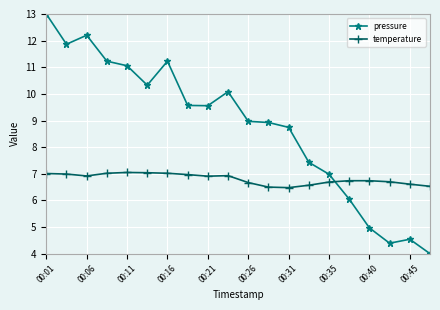

Which series has the largest total across all categories?

pressure